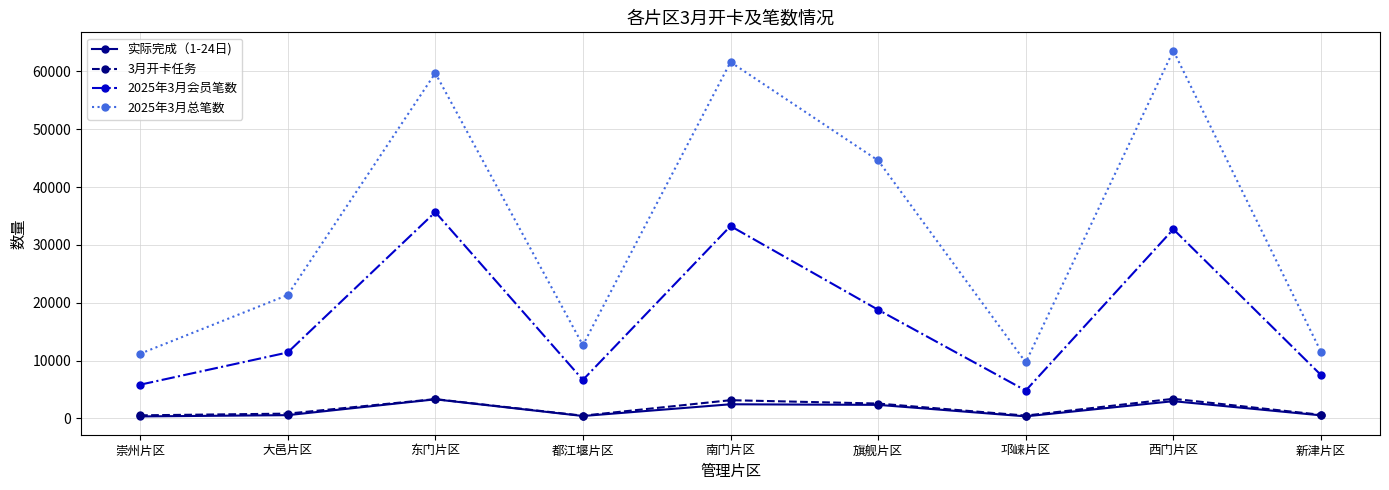

What is the smallest value displayed?

338